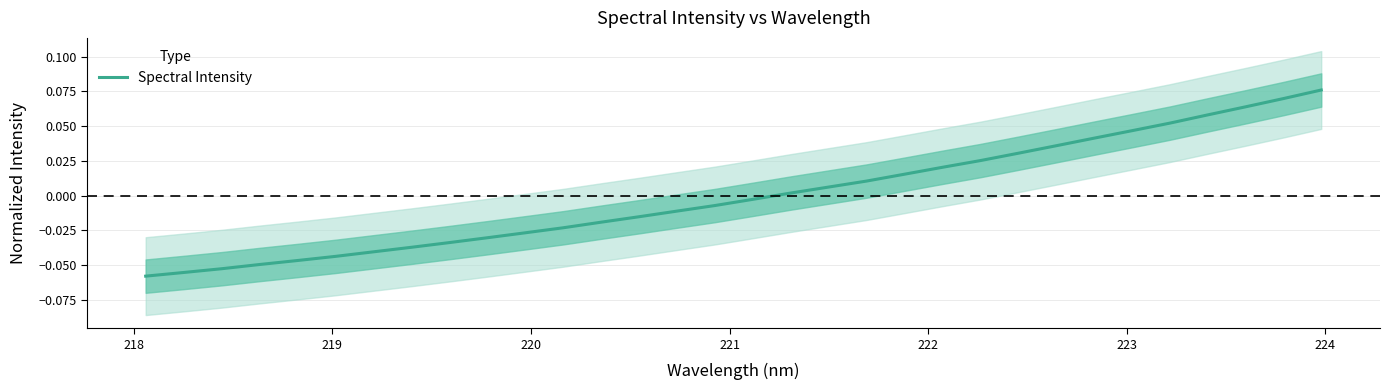

How many data points does each series have?

32